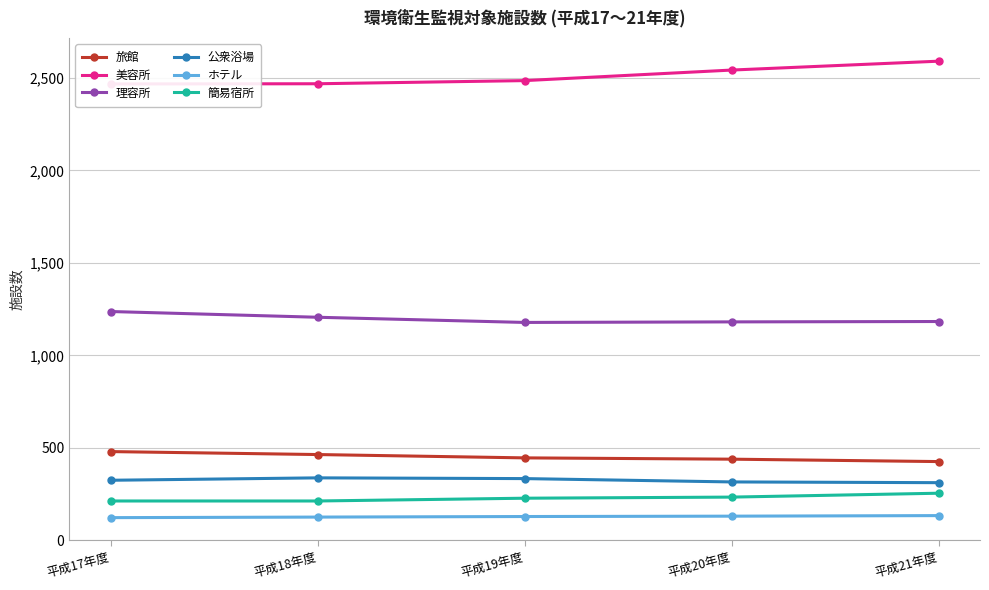

List the labels in order of ホテル value, smallest first.

平成17年度, 平成18年度, 平成19年度, 平成20年度, 平成21年度